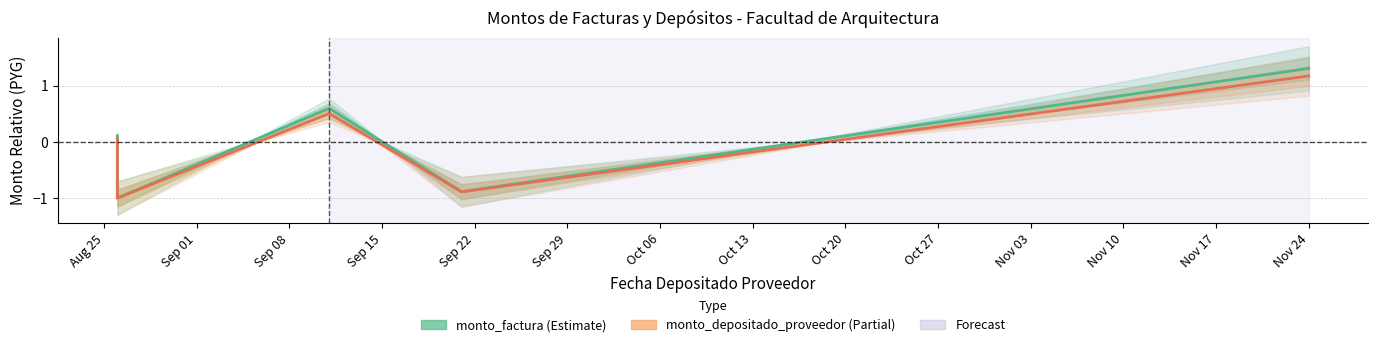

How many values in the monto_factura series exceed 0?

3